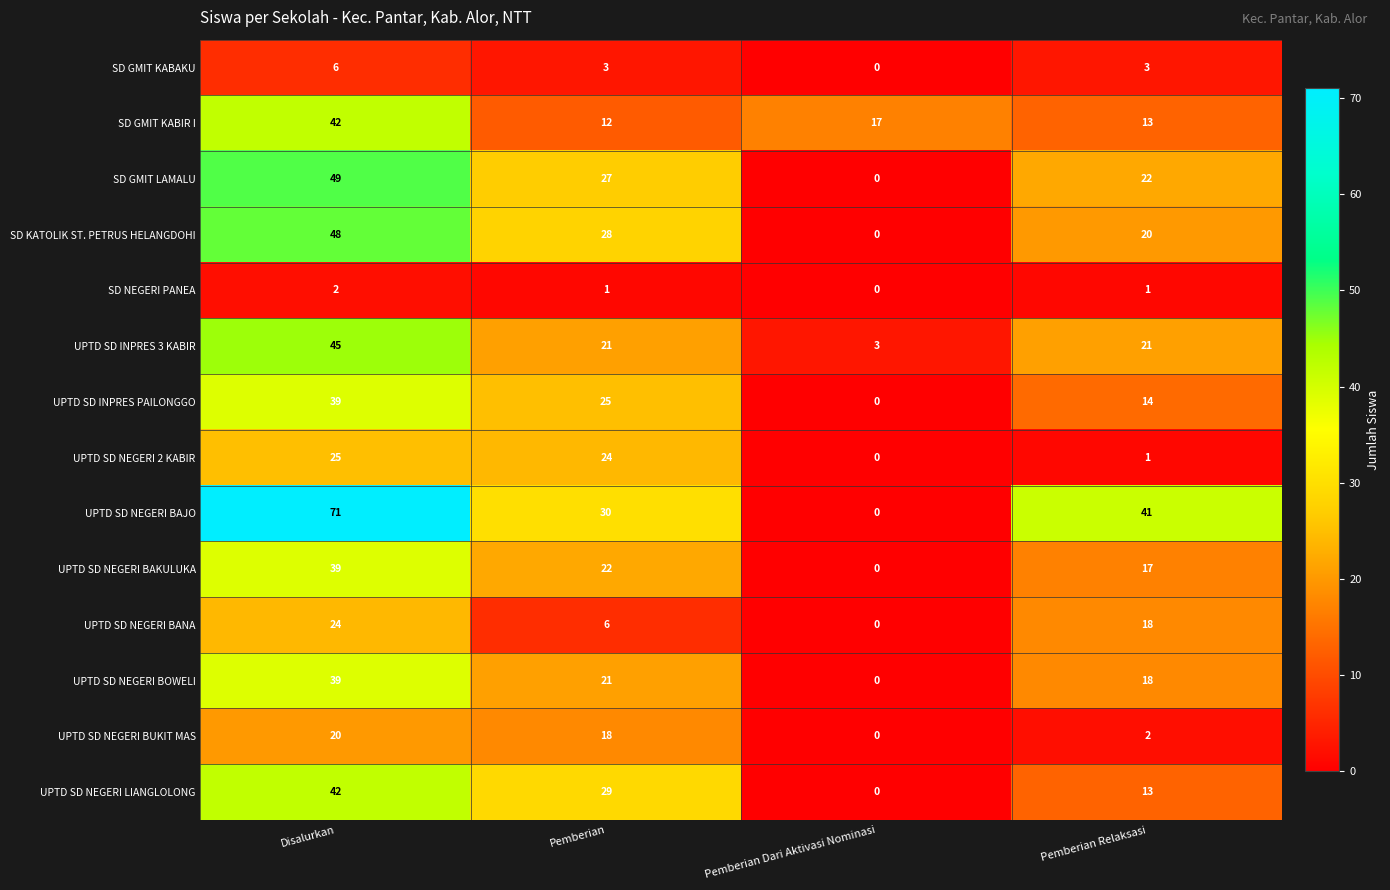

What is the greatest value displayed?

71